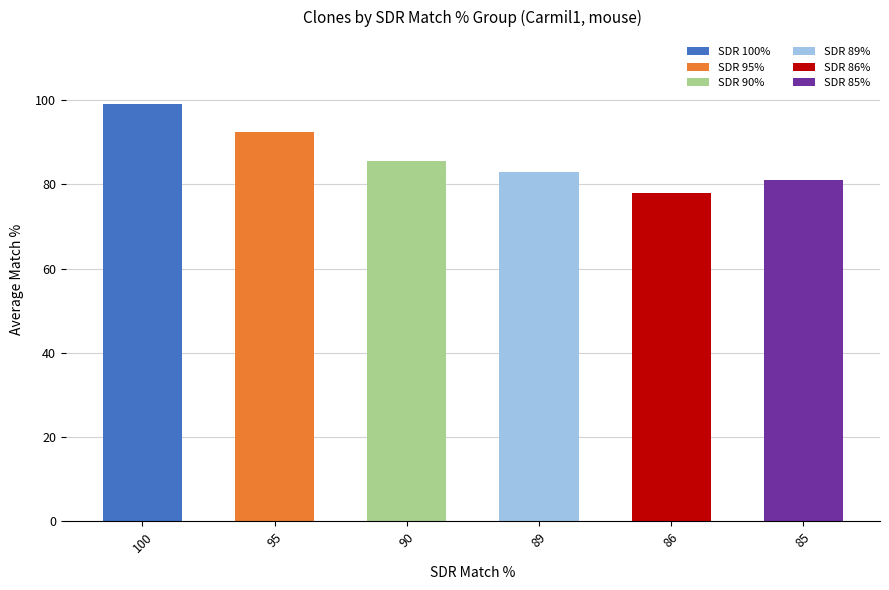

What is the average value?

86.5